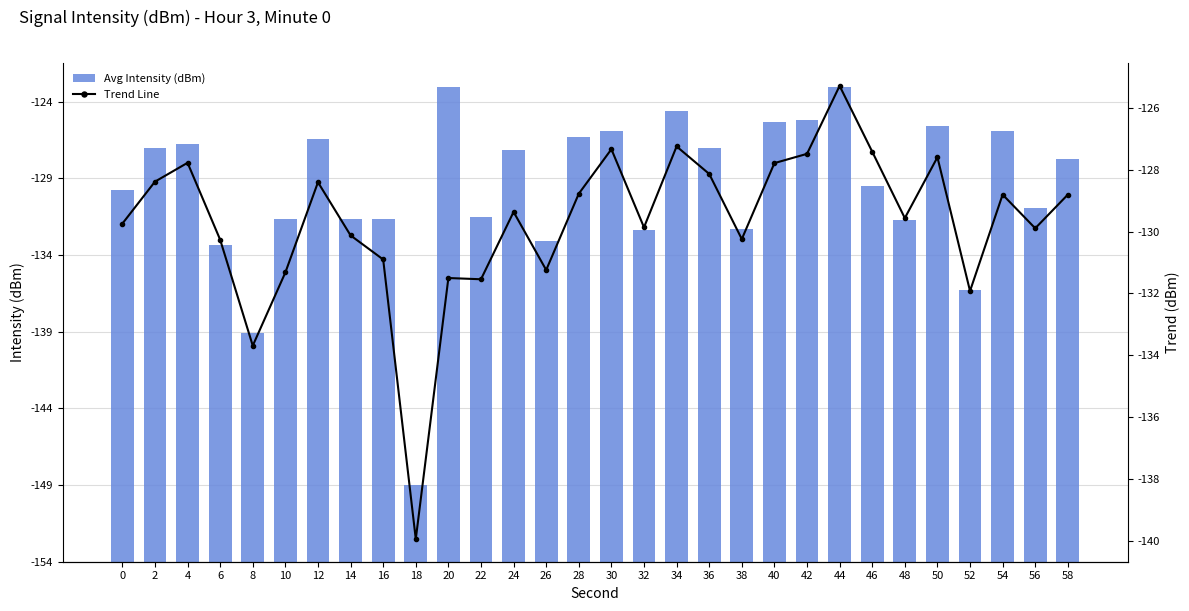

Reading left to right, transcribe all the data shown in this chart.

Avg Intensity (dBm): 24.3	27.0	27.3	20.6	14.9	22.3	27.5	22.3	22.3	5.0	31.0	22.5	26.8	20.9	27.7	28.1	21.6	29.4	27.0	21.7	28.7	28.8	30.9	24.5	22.3	28.4	17.7	28.1	23.0	26.3
Trend Line: 24.3	25.6	26.2	23.7	20.3	22.7	25.6	23.9	23.1	14.1	22.5	22.5	24.6	22.8	25.2	26.7	24.1	26.8	25.9	23.8	26.2	26.5	28.7	26.6	24.4	26.4	22.1	25.2	24.1	25.2